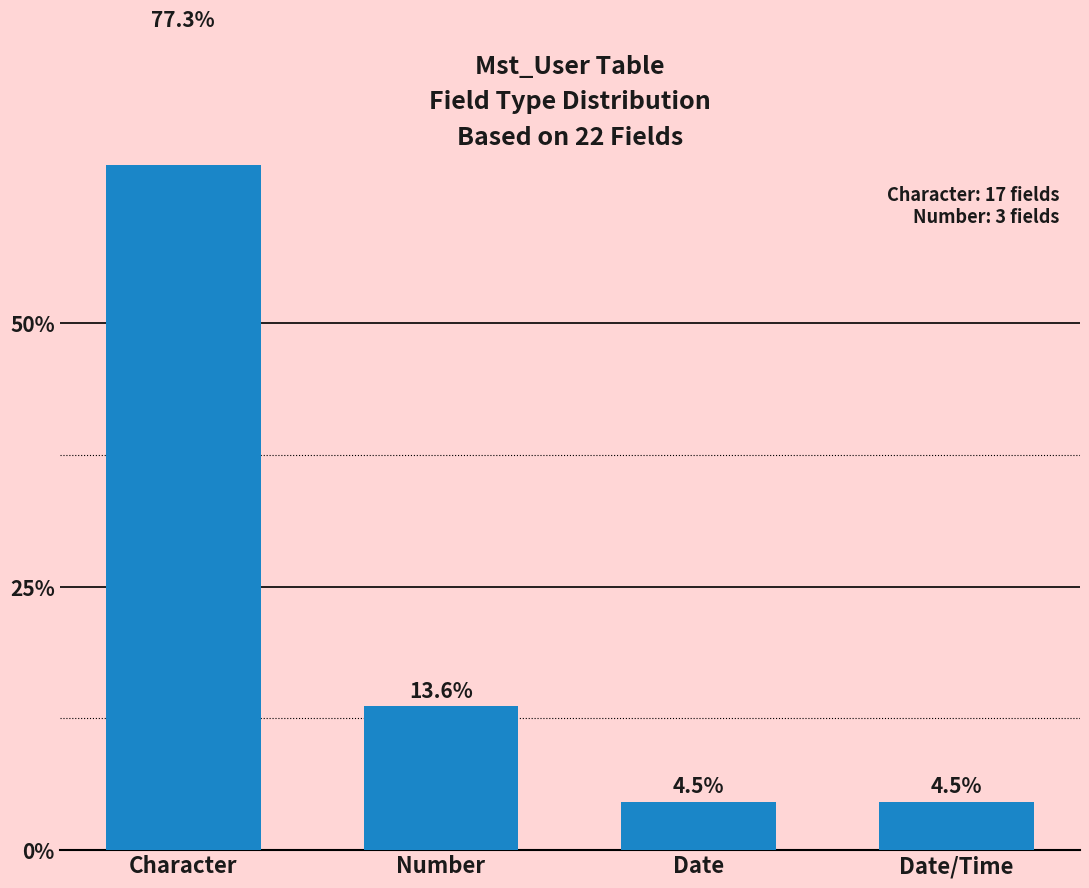

Does the chart contain stacked bars?

No